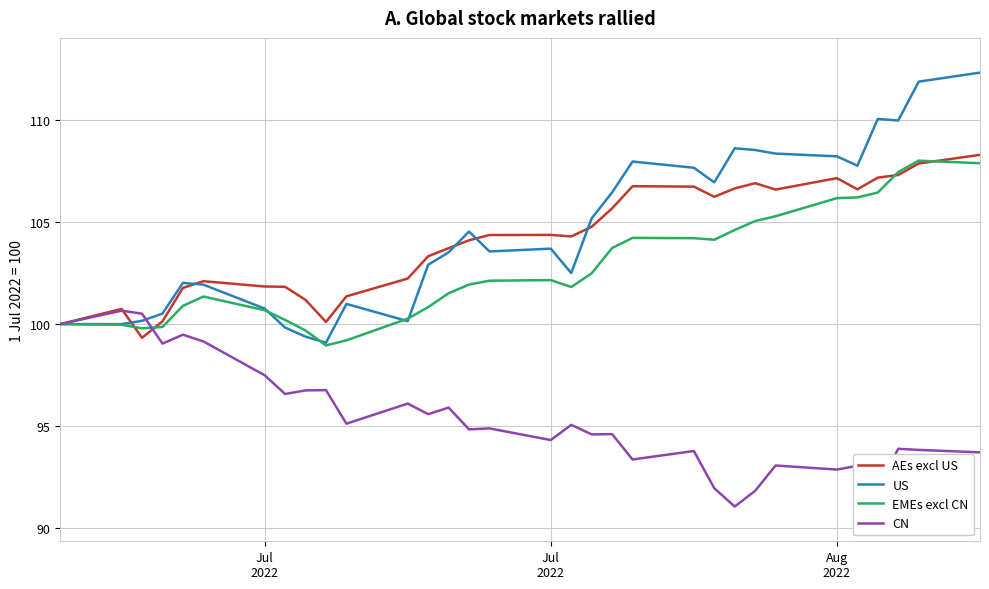

What is the lowest value of the CN series?

91.1